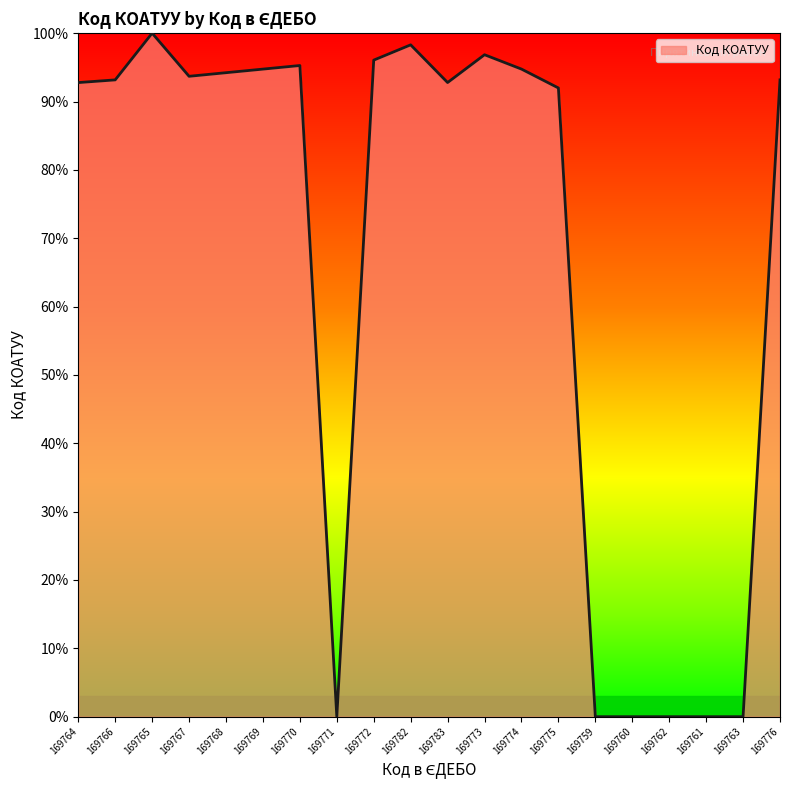

What position from the left is 169763?

19